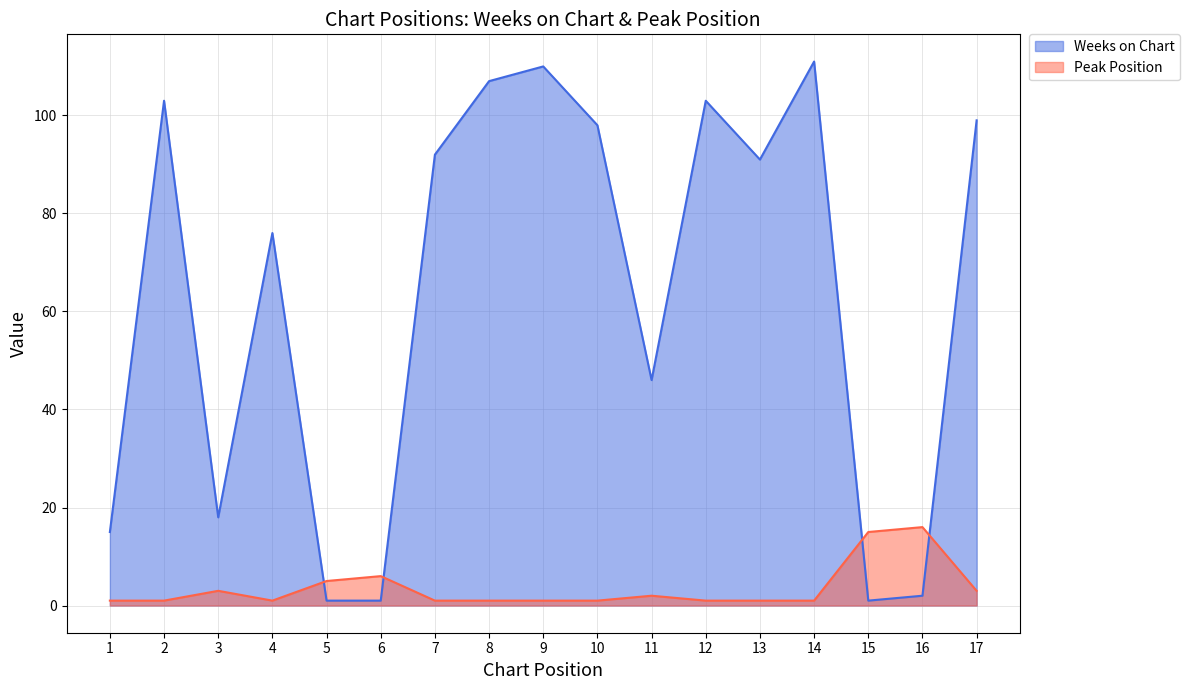

At 2, list the series in order from largest to smallest.

Weeks on Chart, Peak Position